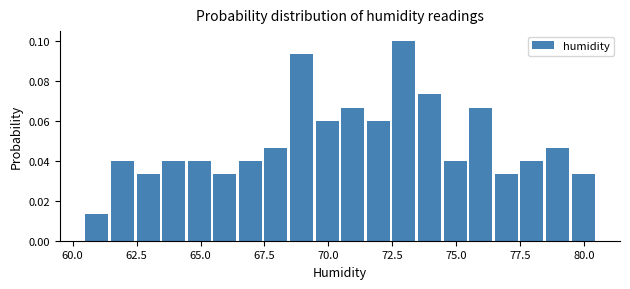

Read against the x-axis, roughly where is the centre of the tallest bar?

73.0